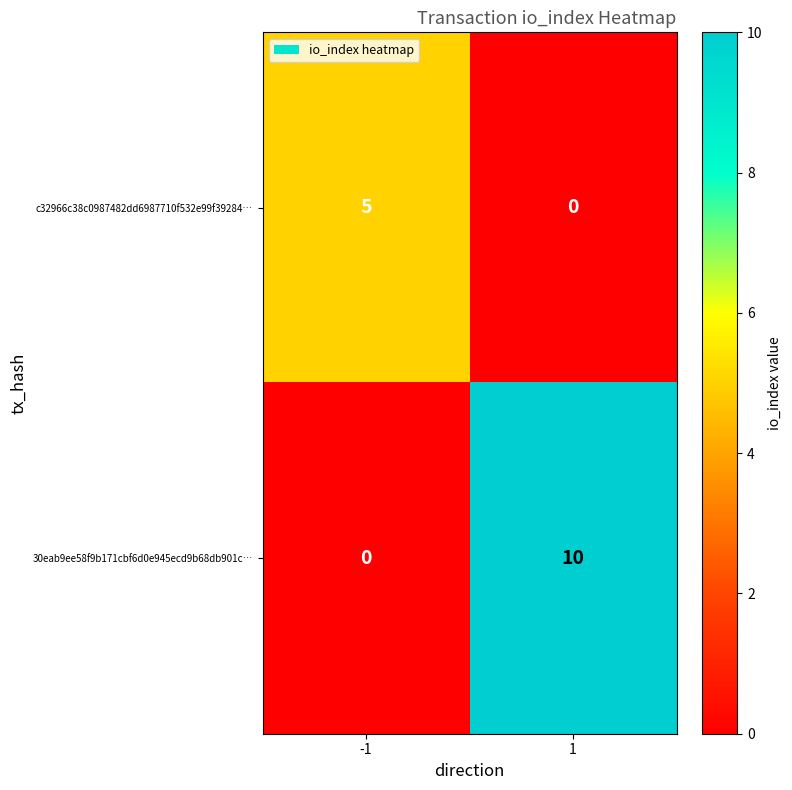

What is the total value across all series at 1?

10